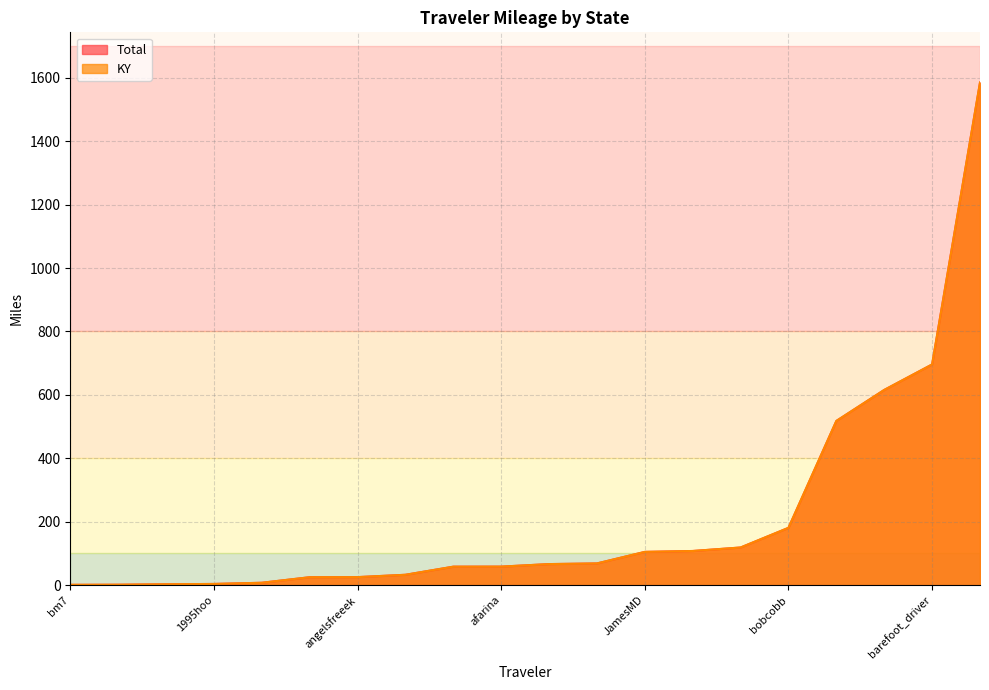

Which category has the highest value in the Total series?

bejacob